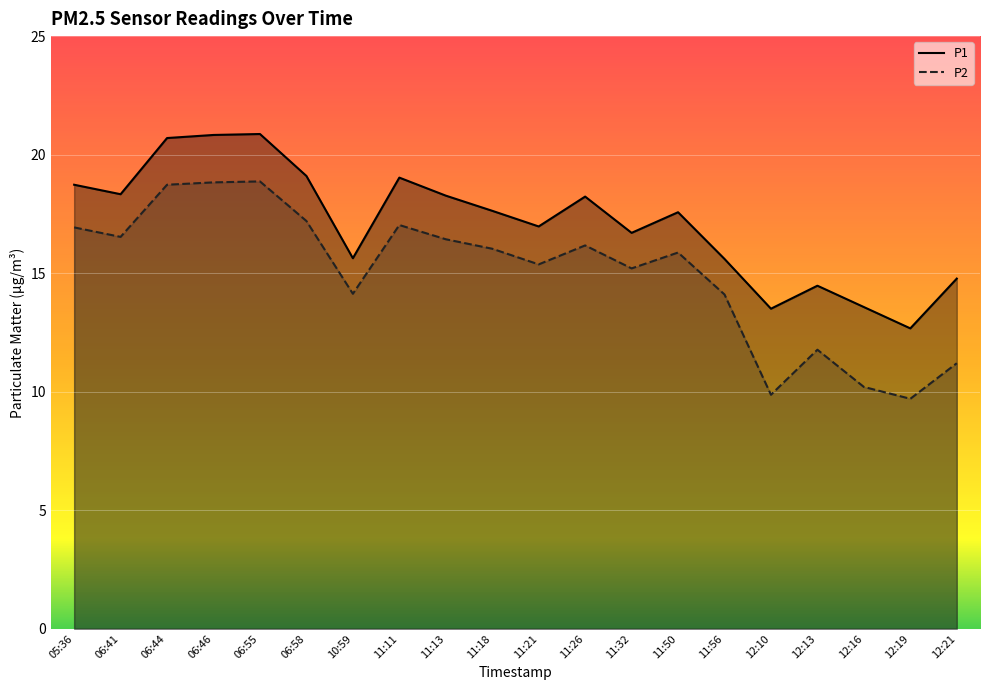

Where is the first local maximum for P1?

06:55